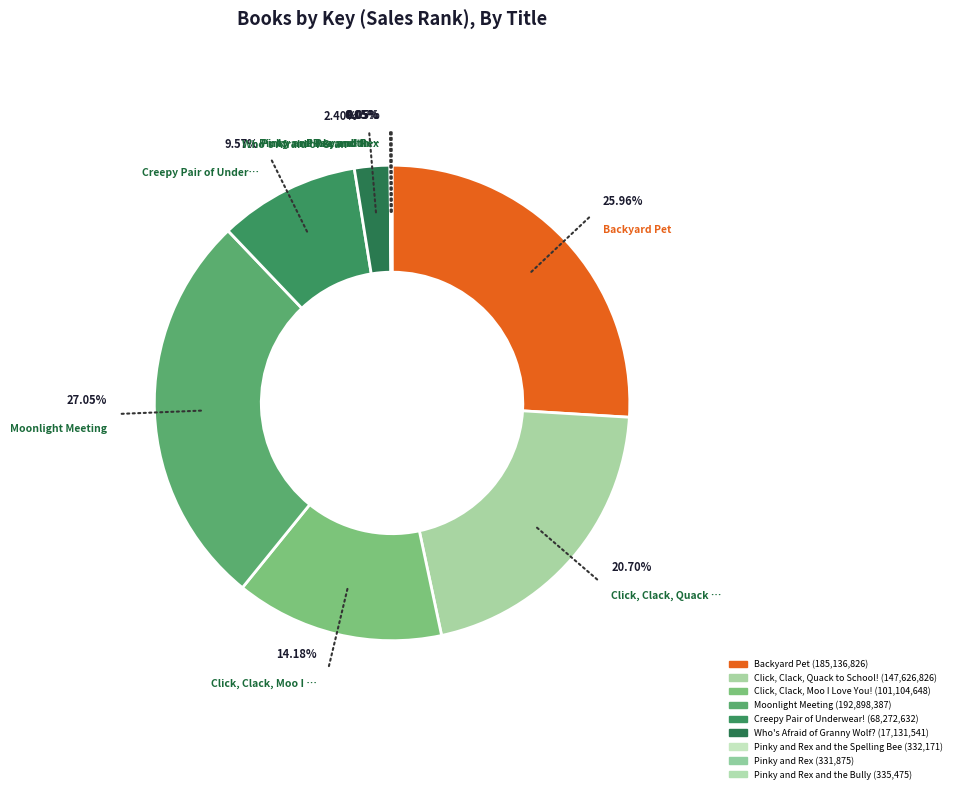

How many slices are in this pie chart?

9